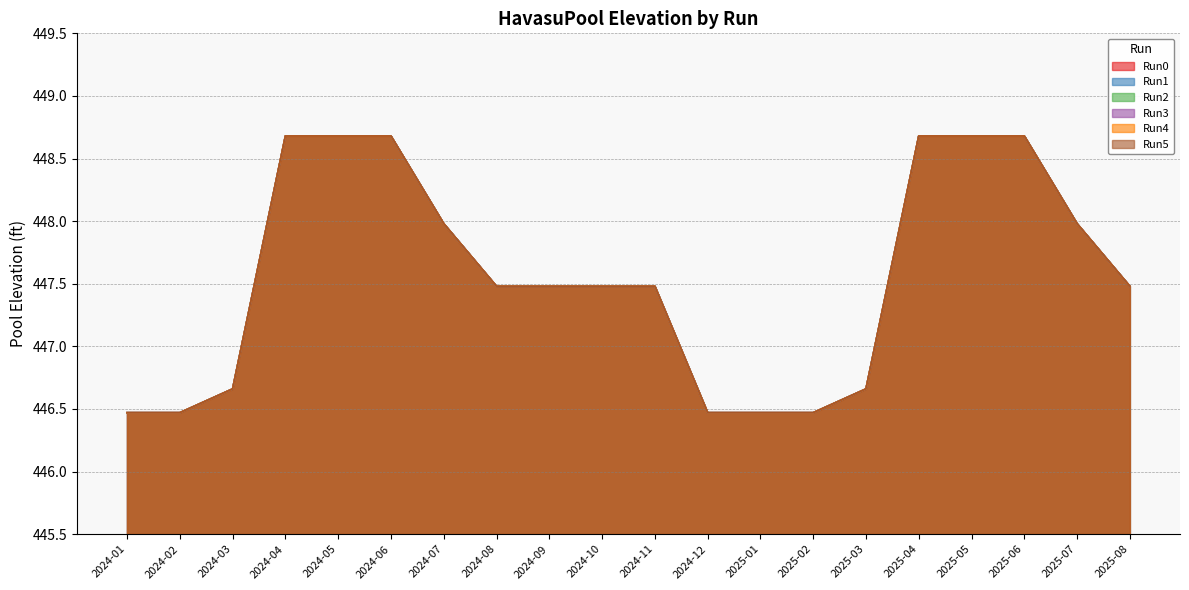

Which series has the largest total across all categories?

Run0